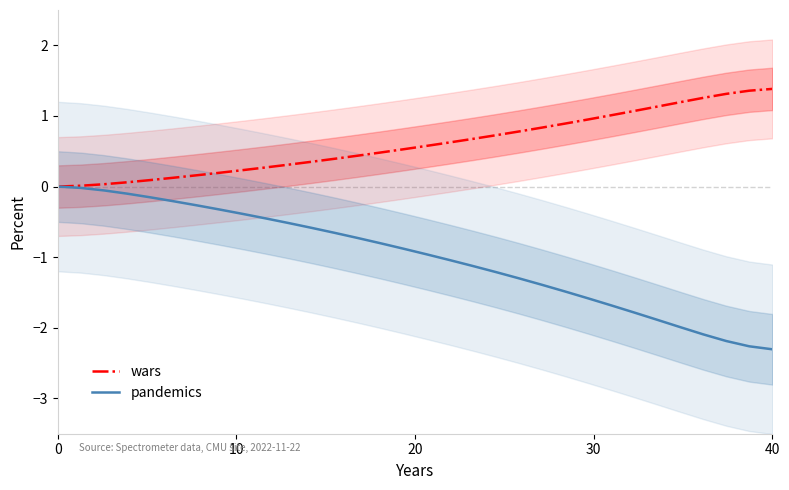

What is the difference between the second highest and second lowest values in the pandemics series?

2.2